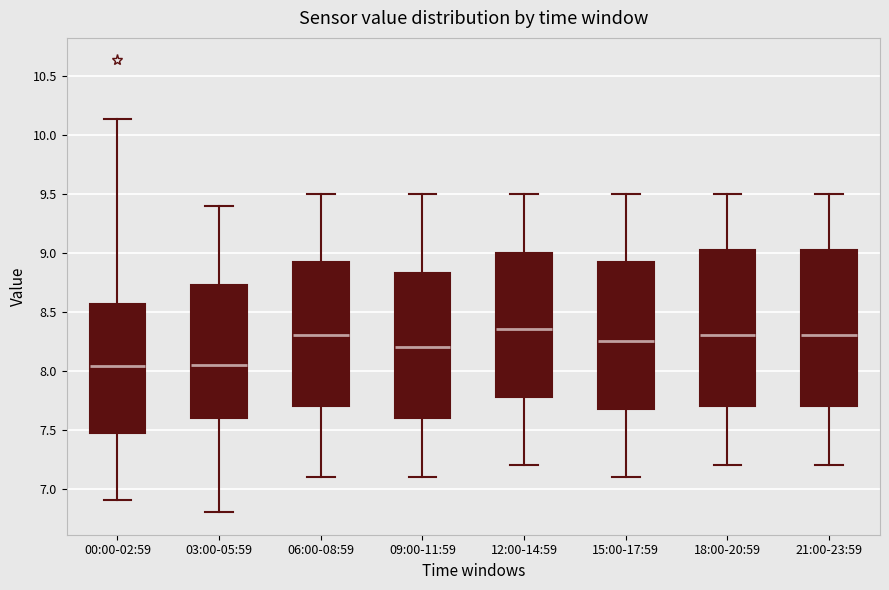

Which box's median line is the highest?

12:00-14:59